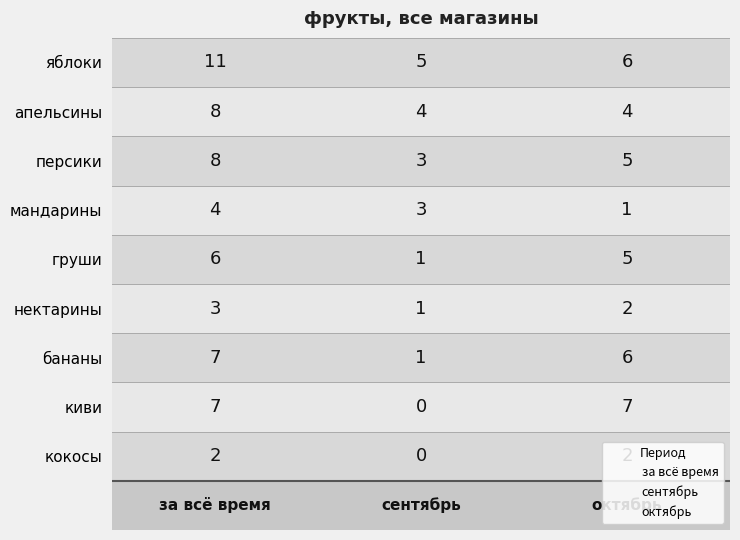

What is the difference between the highest and lowest values at 0?

9